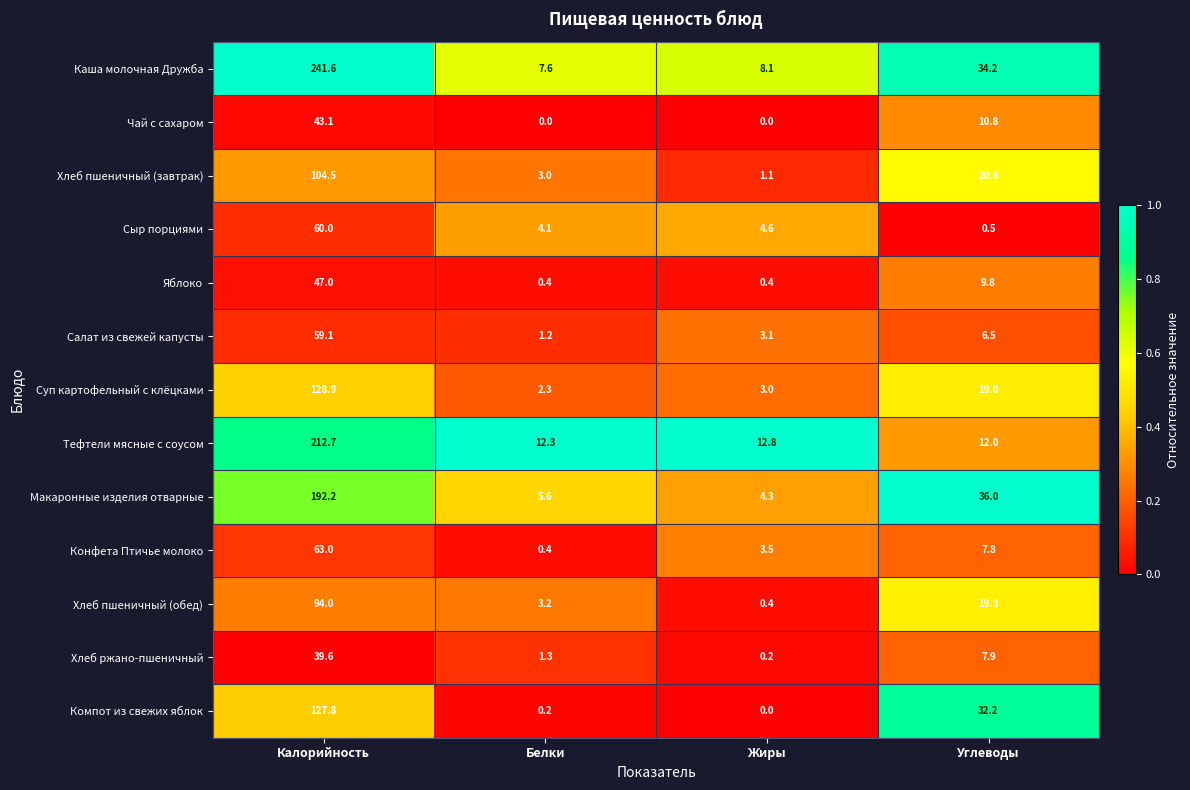

List the series in order of their peak value, lowest first.

Хлеб ржано-пшеничный, Чай с сахаром, Яблоко, Салат из свежей капусты, Сыр порциями, Конфета Птичье молоко, Хлеб пшеничный (обед), Хлеб пшеничный (завтрак), Компот из свежих яблок, Суп картофельный с клёцками, Макаронные изделия отварные, Тефтели мясные с соусом, Каша молочная Дружба